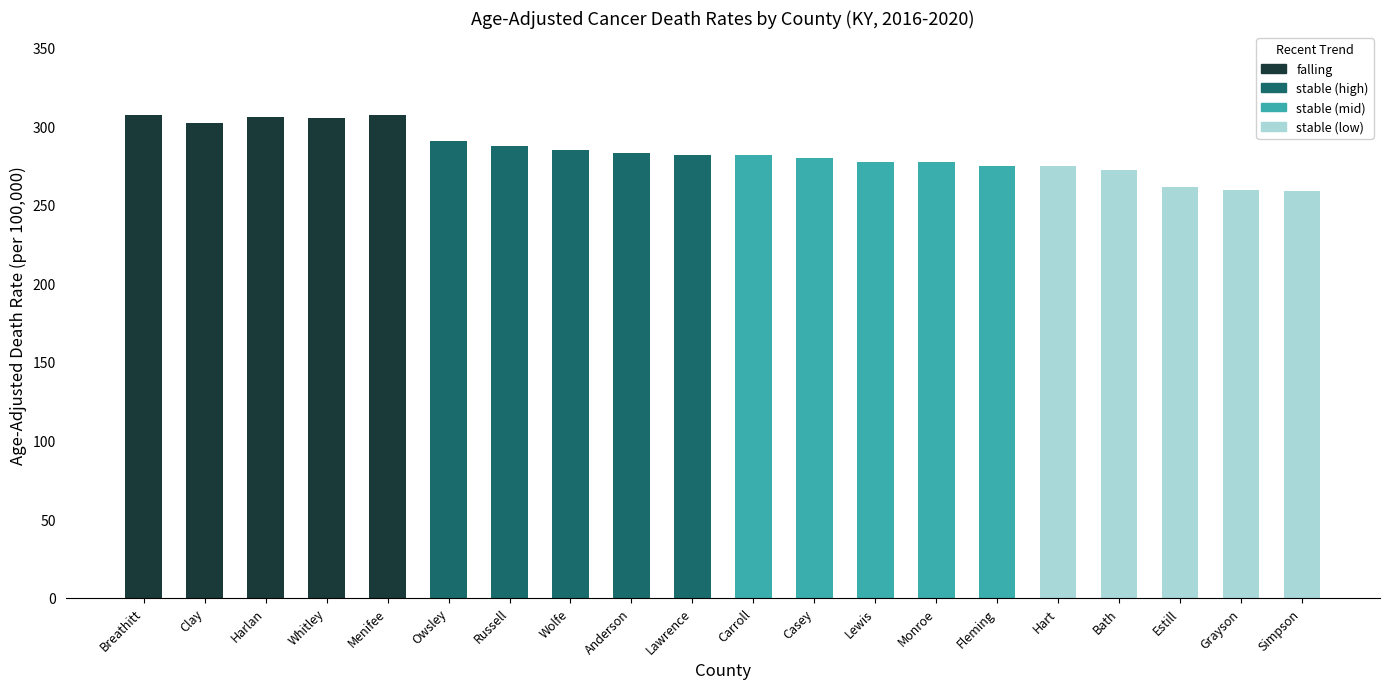

List the series in order of their peak value, highest first.

falling, stable (high), stable (mid), stable (low)